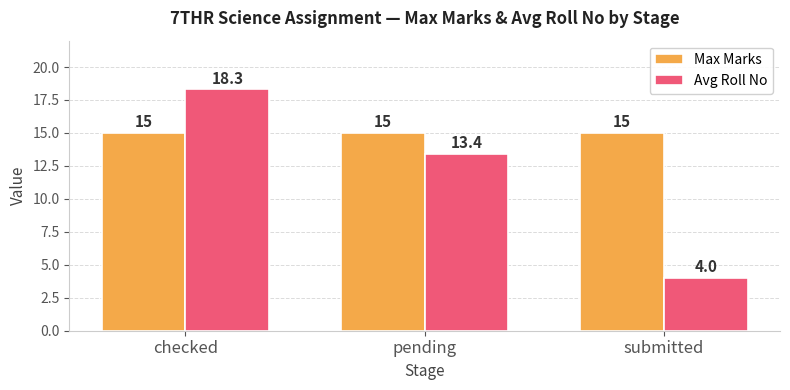

What position from the left is checked?

1